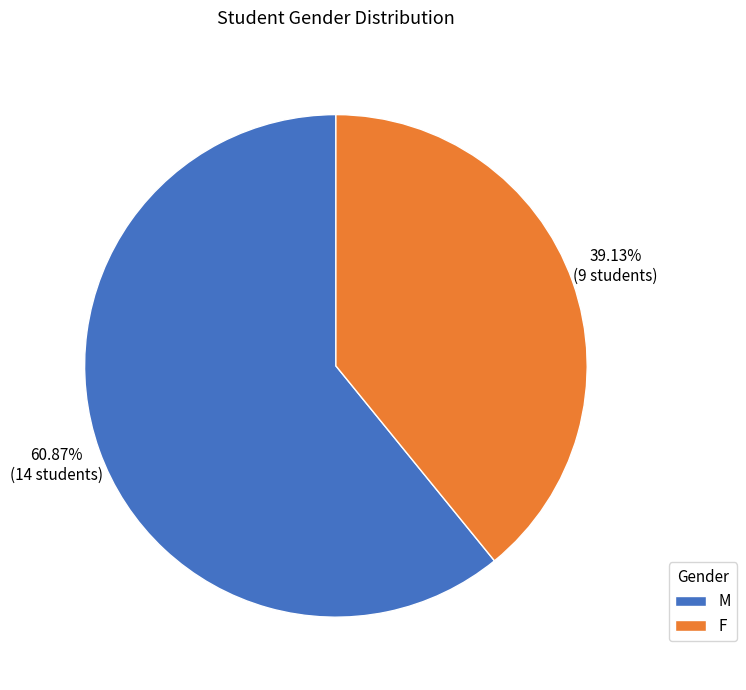

How many segments does this pie chart have?

2